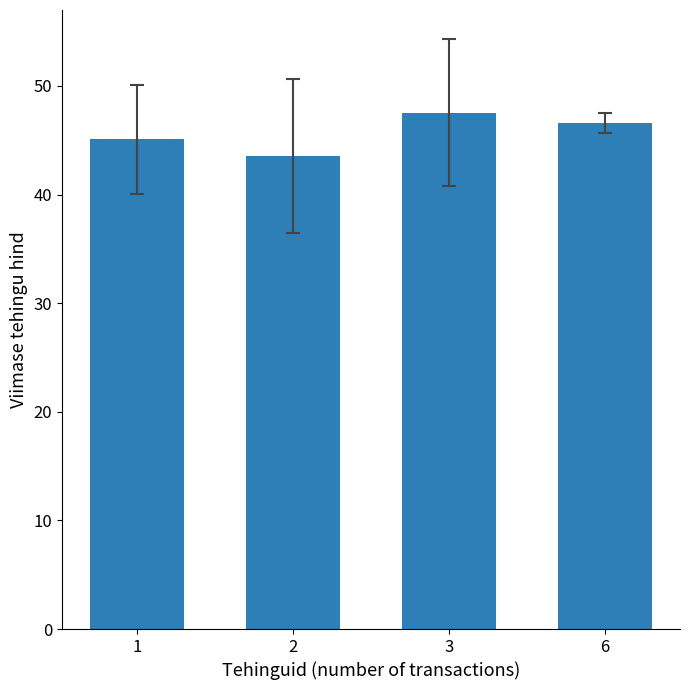

True or false: the data shows 64.8 at 3.

False